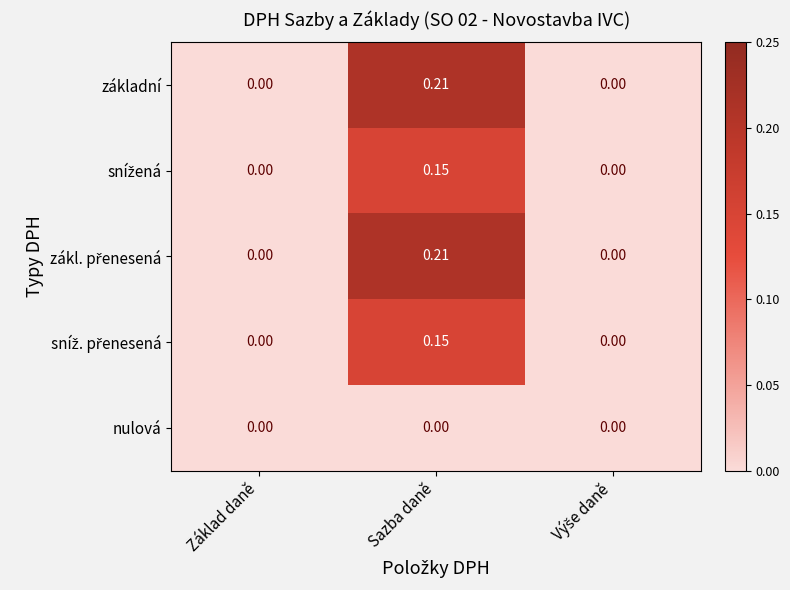

At which category does the chart reach its peak across all series?

Sazba daně